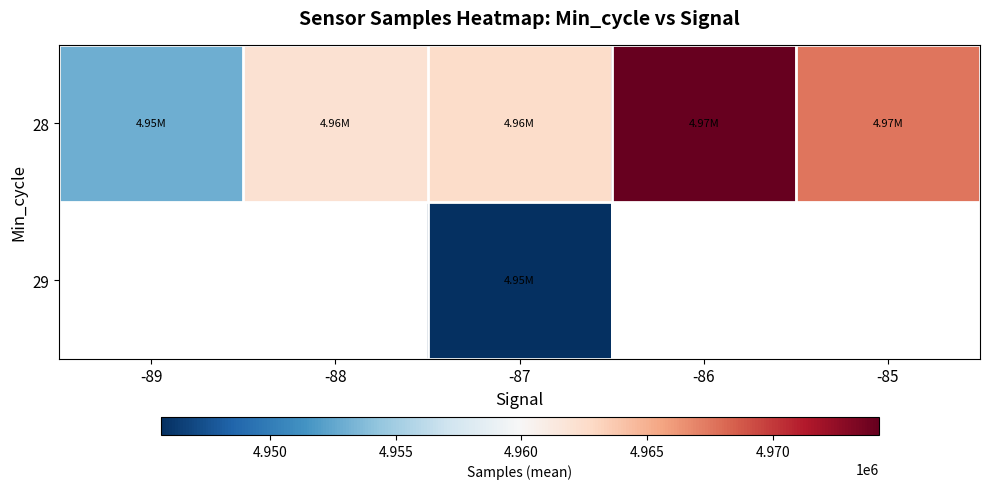

What is the difference between the 28 values at -86 and -87?

11689.3